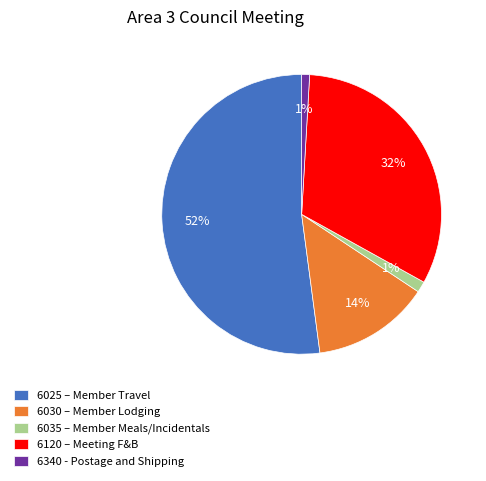

To the nearest percent, what percentage of the pie is 6035 – Member Meals/Incidentals?

1%